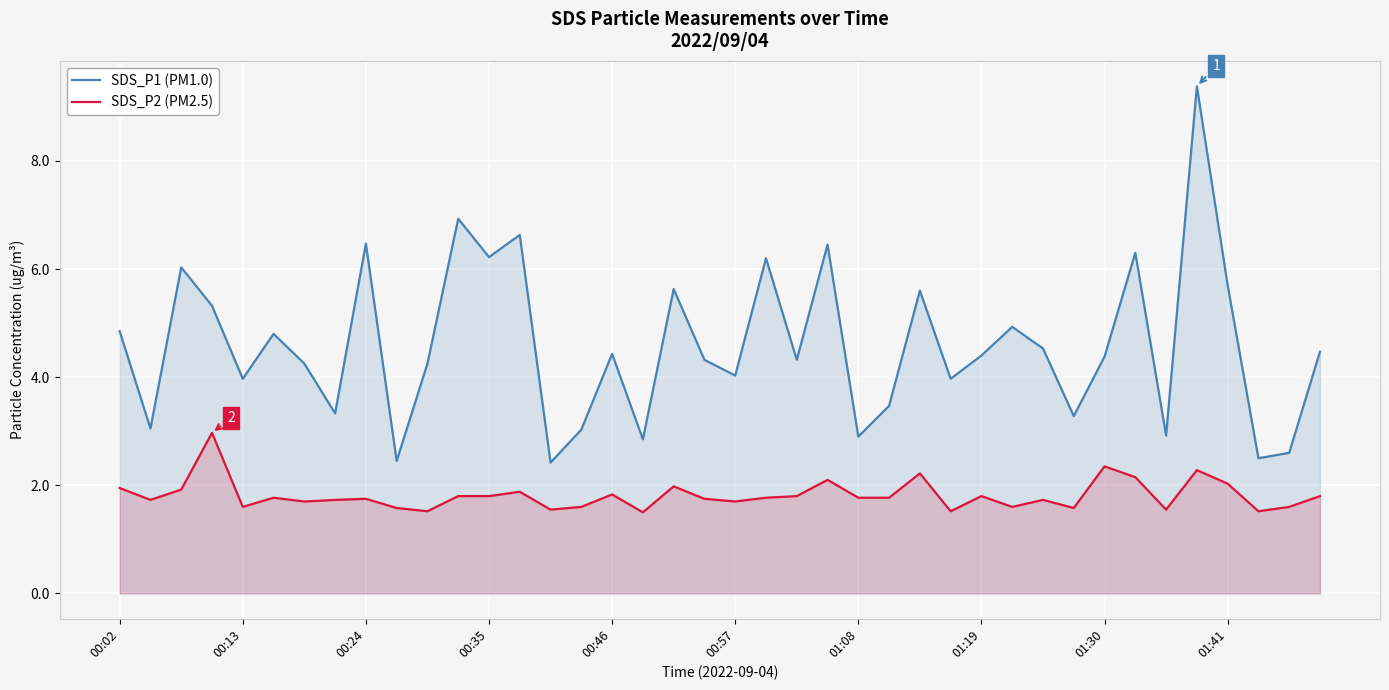

The value of SDS_P1 (PM1.0) at 01:41 is 5.7. True or false?

True